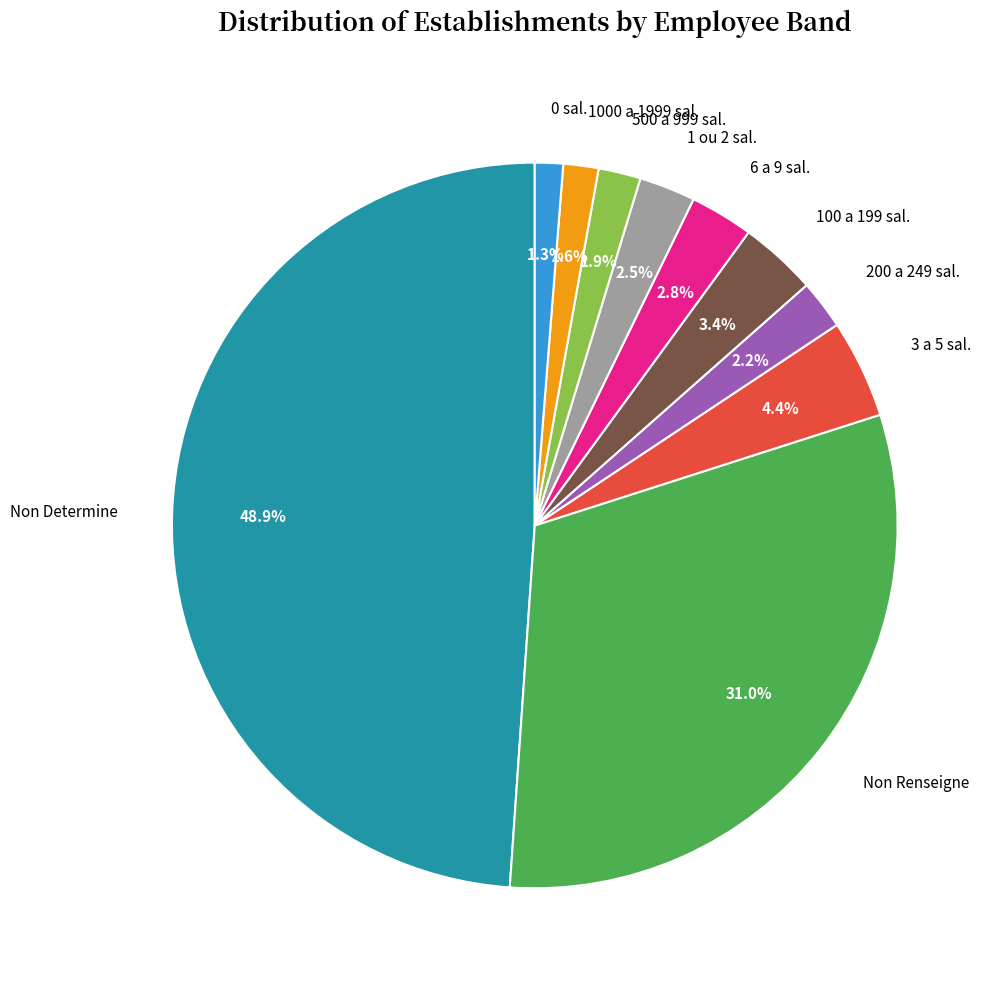

Which slice is the largest?

Non Determine